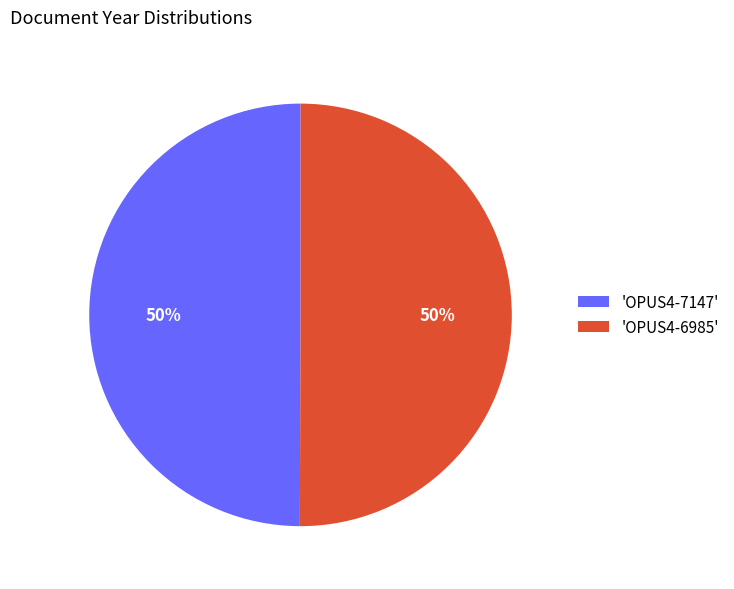

True or false: 'OPUS4-7147' accounts for 50% of the total.

True